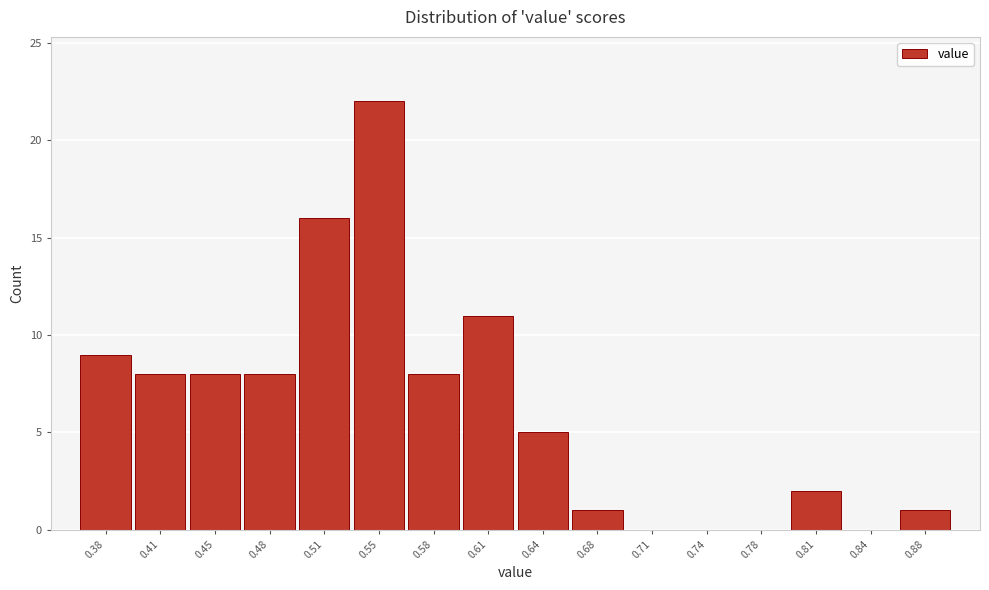

Reading left to right, what are all the values shown in this chart?

0.38=9	0.41=8	0.45=8	0.48=8	0.51=16	0.55=22	0.58=8	0.61=11	0.64=5	0.68=1	0.71=0	0.74=0	0.78=0	0.81=2	0.84=0	0.88=1